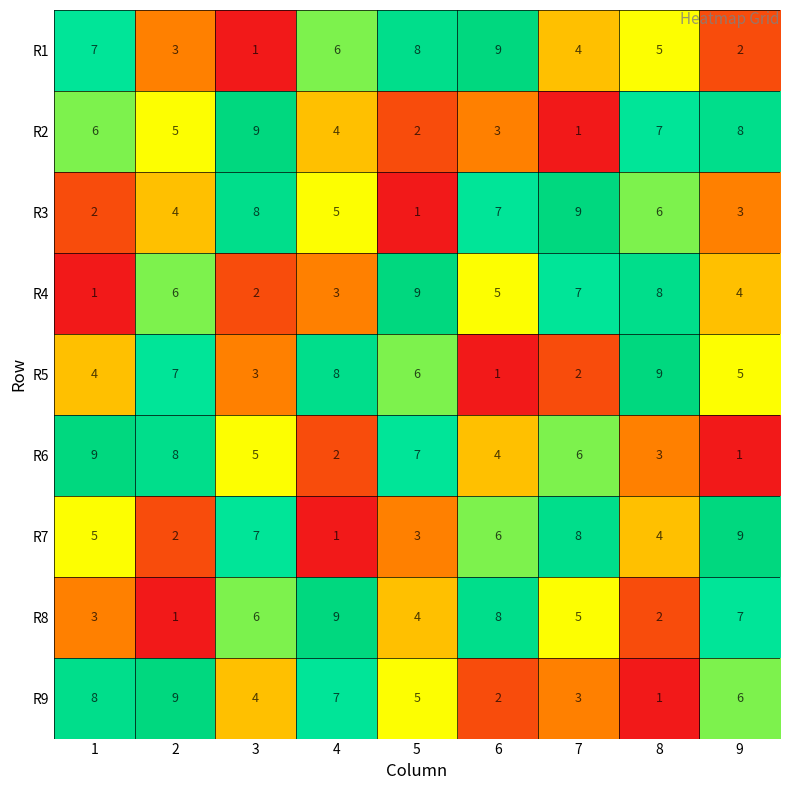

Count the R1 values in the range 3 to 7.

5